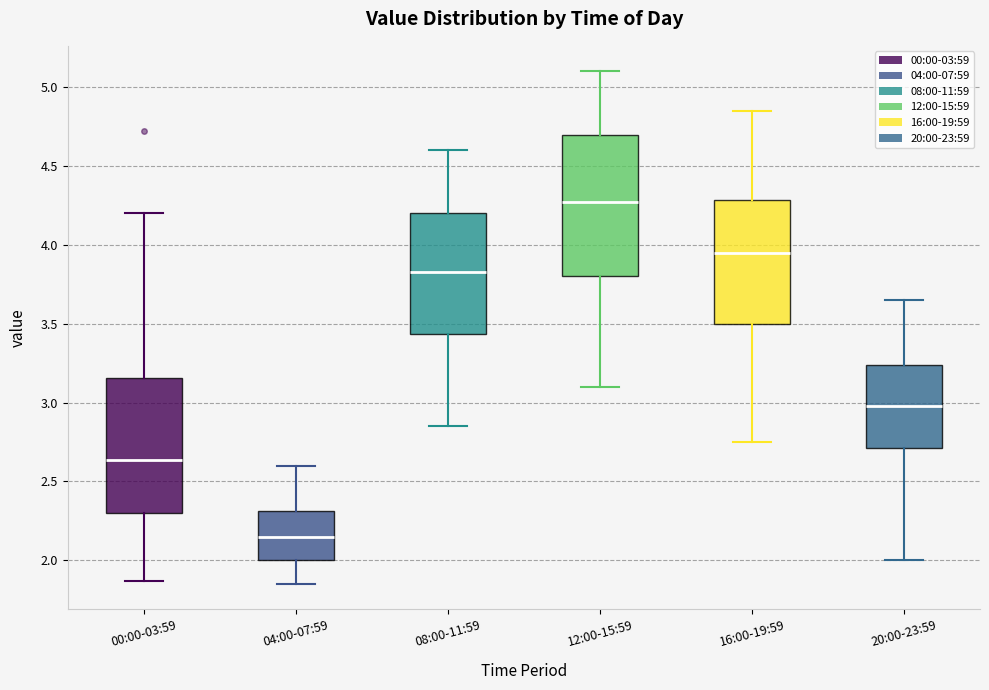

Reading left to right, read every box against the y-axis: the position of its median line, the range the box covers, and the ends of its whiskers. The values are not printed on the chart, so give them approximately, as read against the axis.

00:00-03:59: median 2.65, box 2.30 to 3.15, whiskers 1.85 to 4.20
04:00-07:59: median 2.15, box 2.00 to 2.30, whiskers 1.85 to 2.60
08:00-11:59: median 3.85, box 3.45 to 4.20, whiskers 2.85 to 4.60
12:00-15:59: median 4.30, box 3.80 to 4.70, whiskers 3.10 to 5.10
16:00-19:59: median 3.95, box 3.50 to 4.30, whiskers 2.75 to 4.85
20:00-23:59: median 3.00, box 2.70 to 3.25, whiskers 2.00 to 3.65